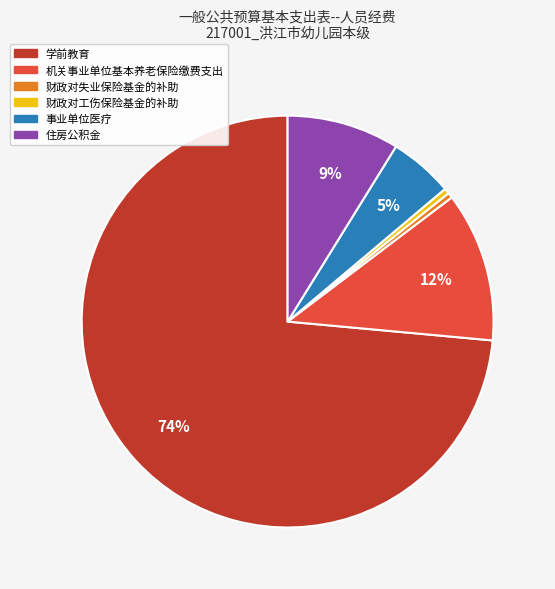

What percentage is the 事业单位医疗 slice, to the nearest percent?

5%